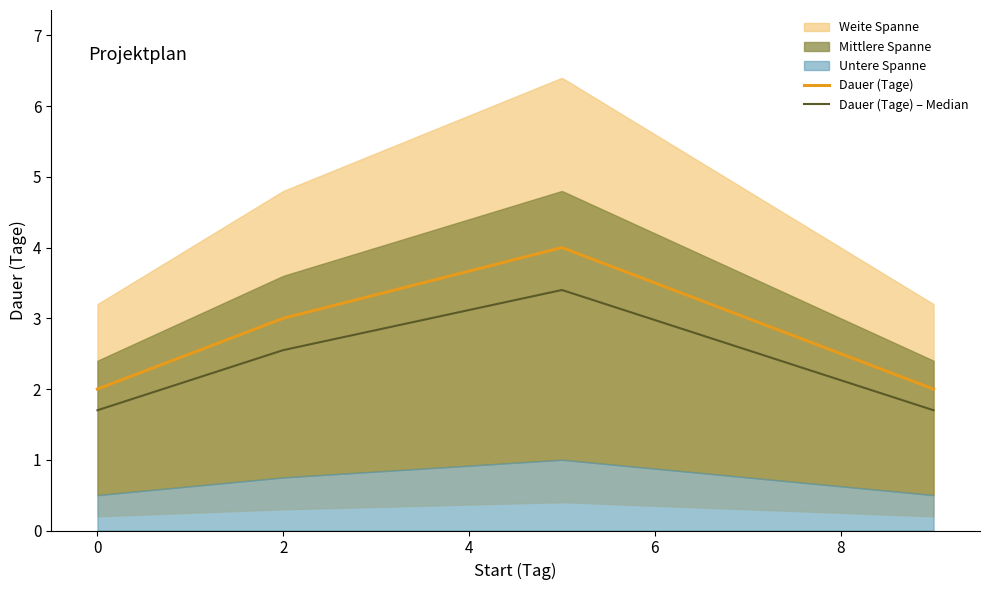

What is the sum of all values?

11